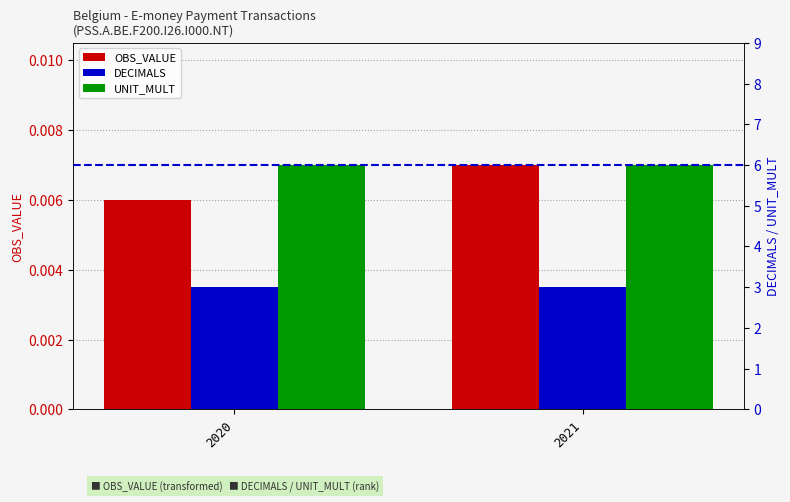

Between 2020 and 2021, which series saw the biggest shift?

OBS_VALUE